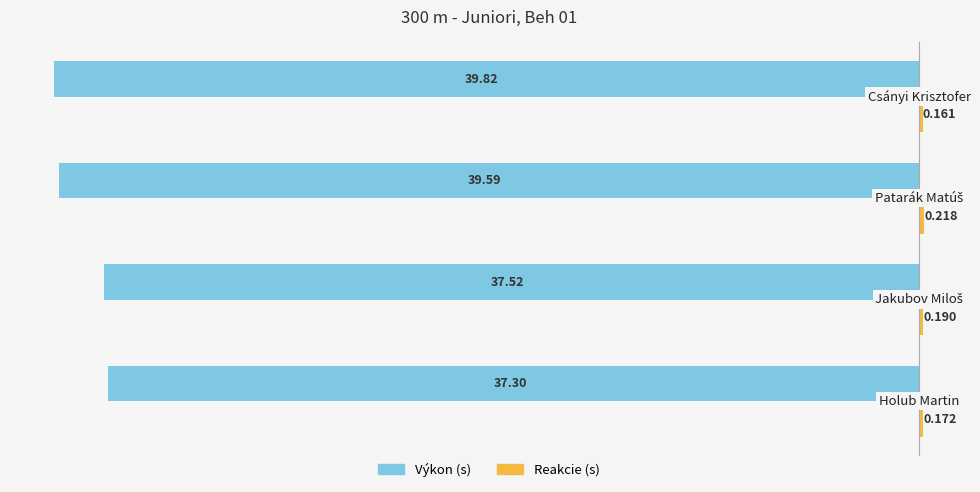

How many series are shown in this chart?

2